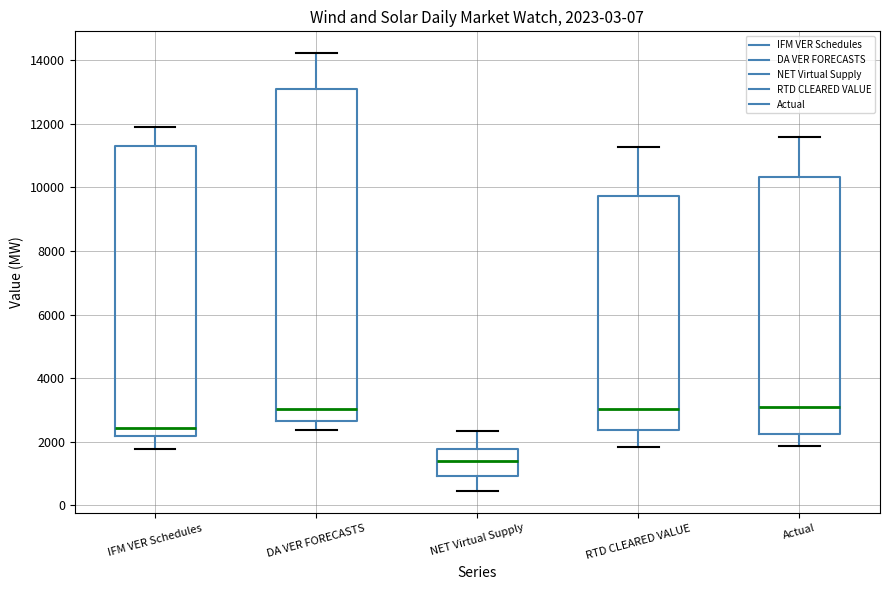

Comparing the boxes themselves (not the whiskers), which one is the tallest?

DA VER FORECASTS